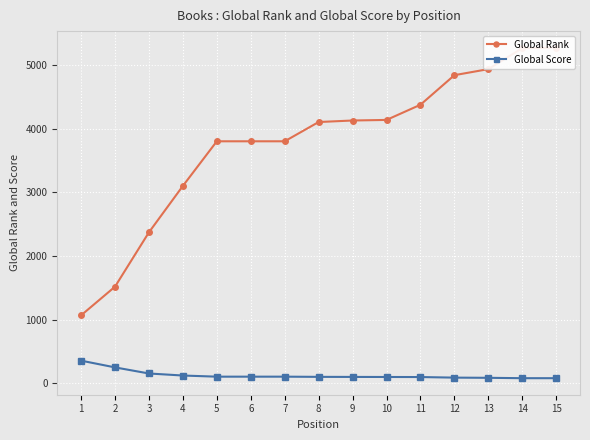

What is the minimum value shown in the chart?

78